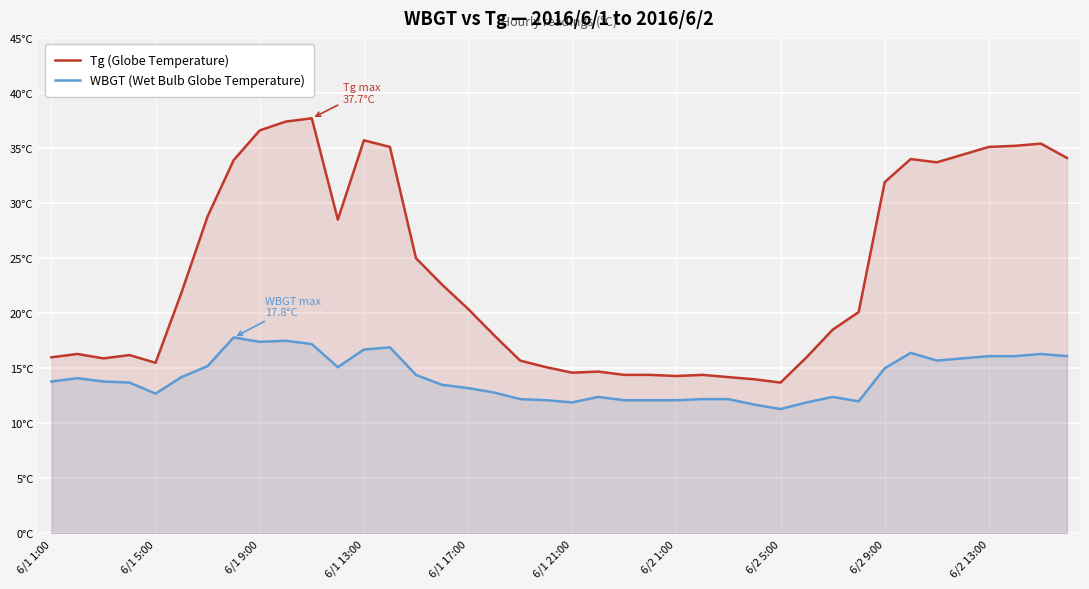

What is the difference between the maximum and minimum values in the WBGT (Wet Bulb Globe Temperature) series?

6.5